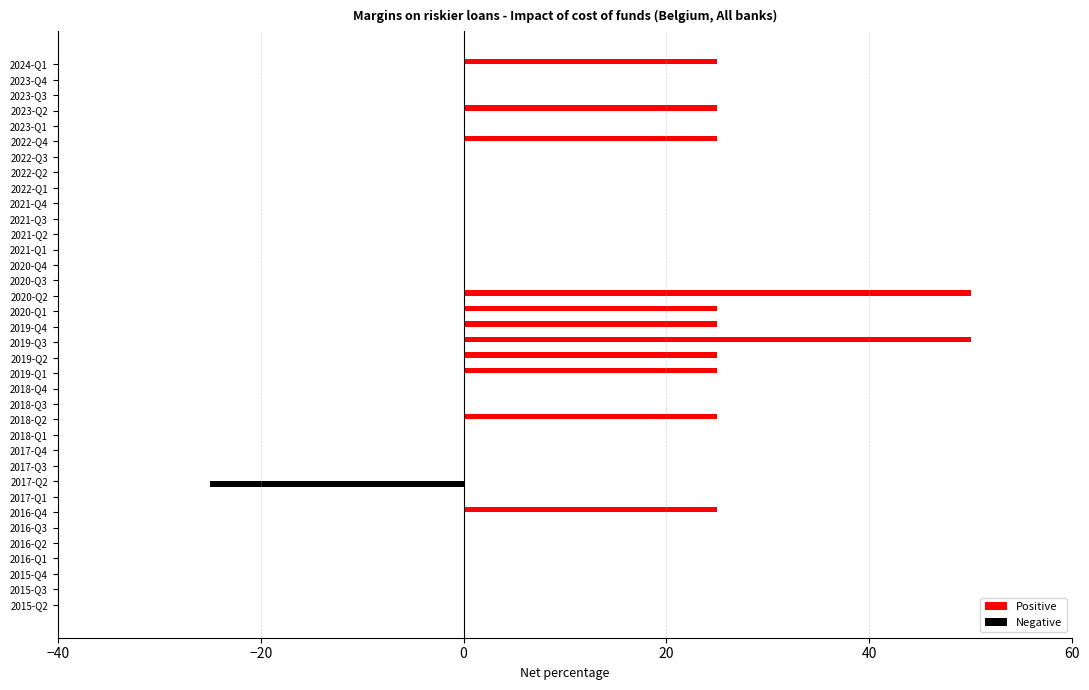

Which series changed the most between 2016-Q1 and 2019-Q4?

Positive